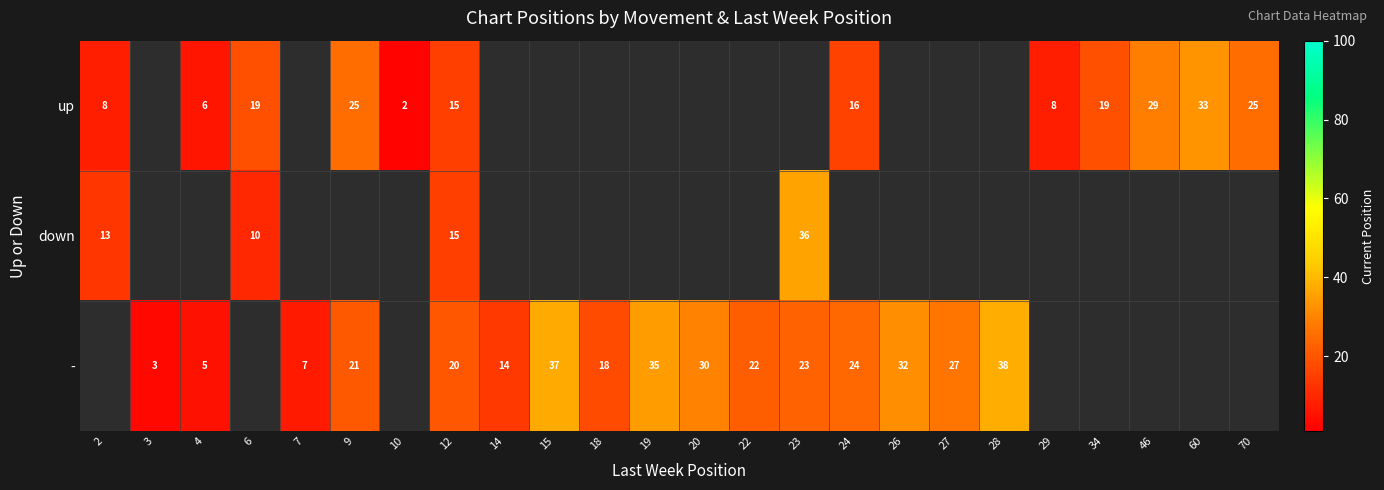

What is the total value across all series at 12?

50